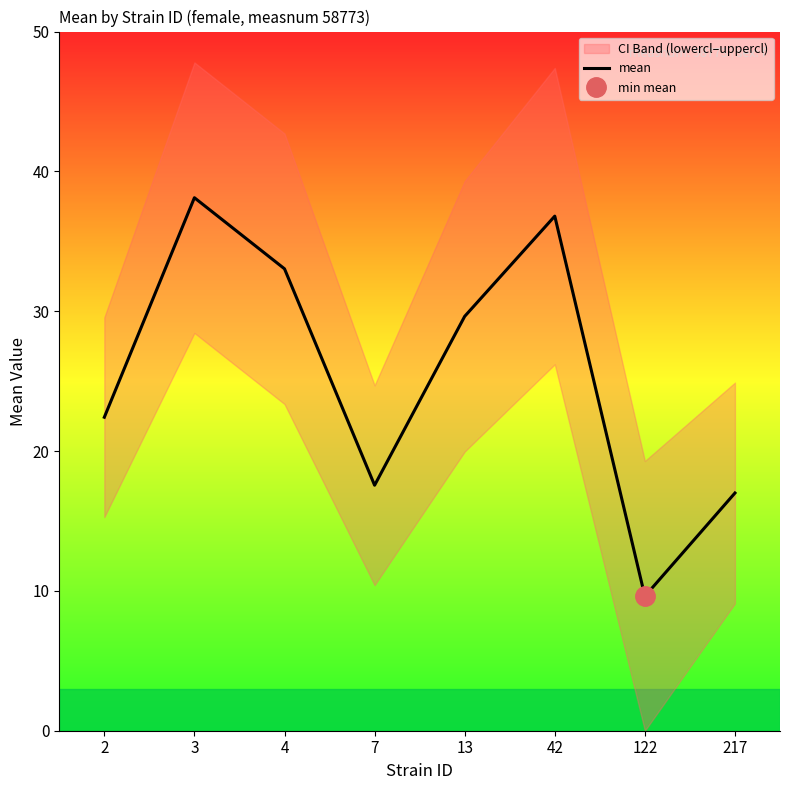

What is the change in value from 4 to 13?

-3.4